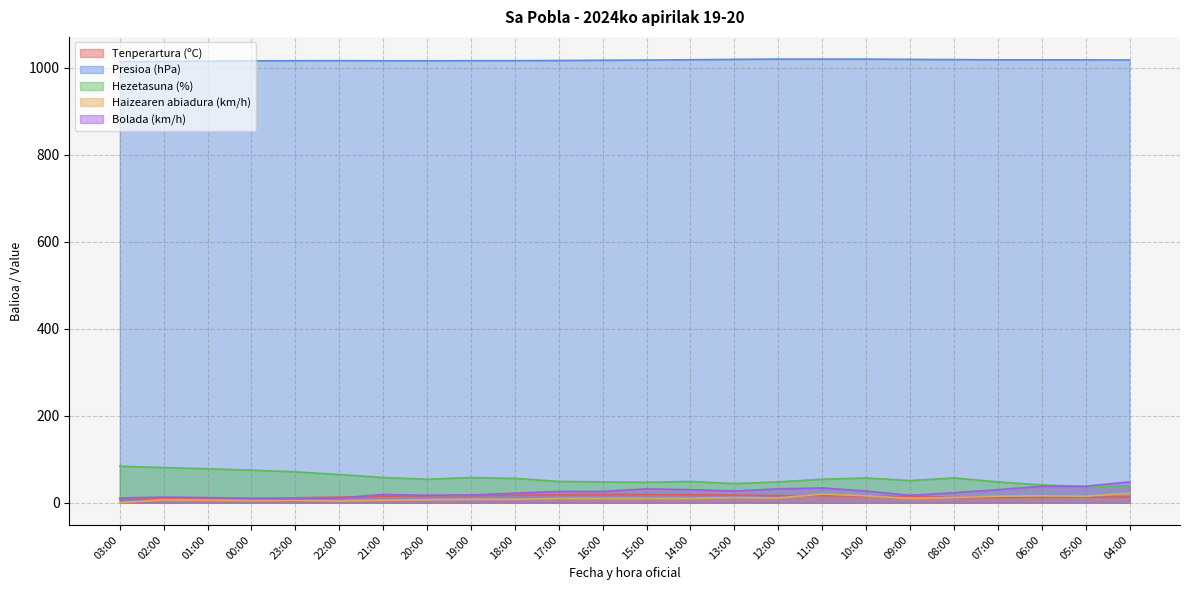

Which series changed the most between 21:00 and 04:00?

Bolada (km/h)